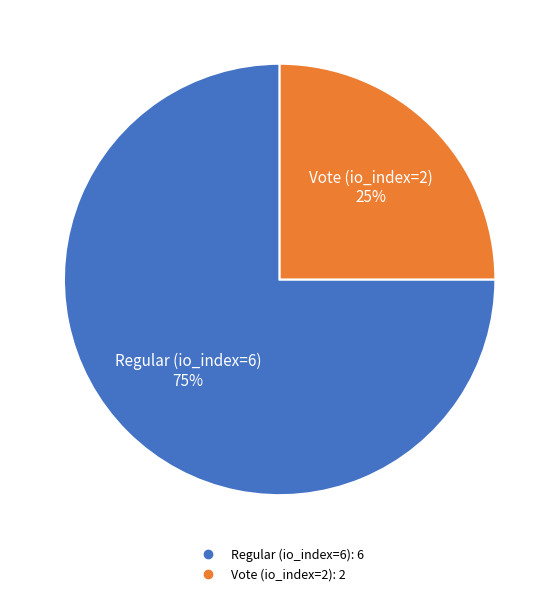

How many segments does this pie chart have?

2